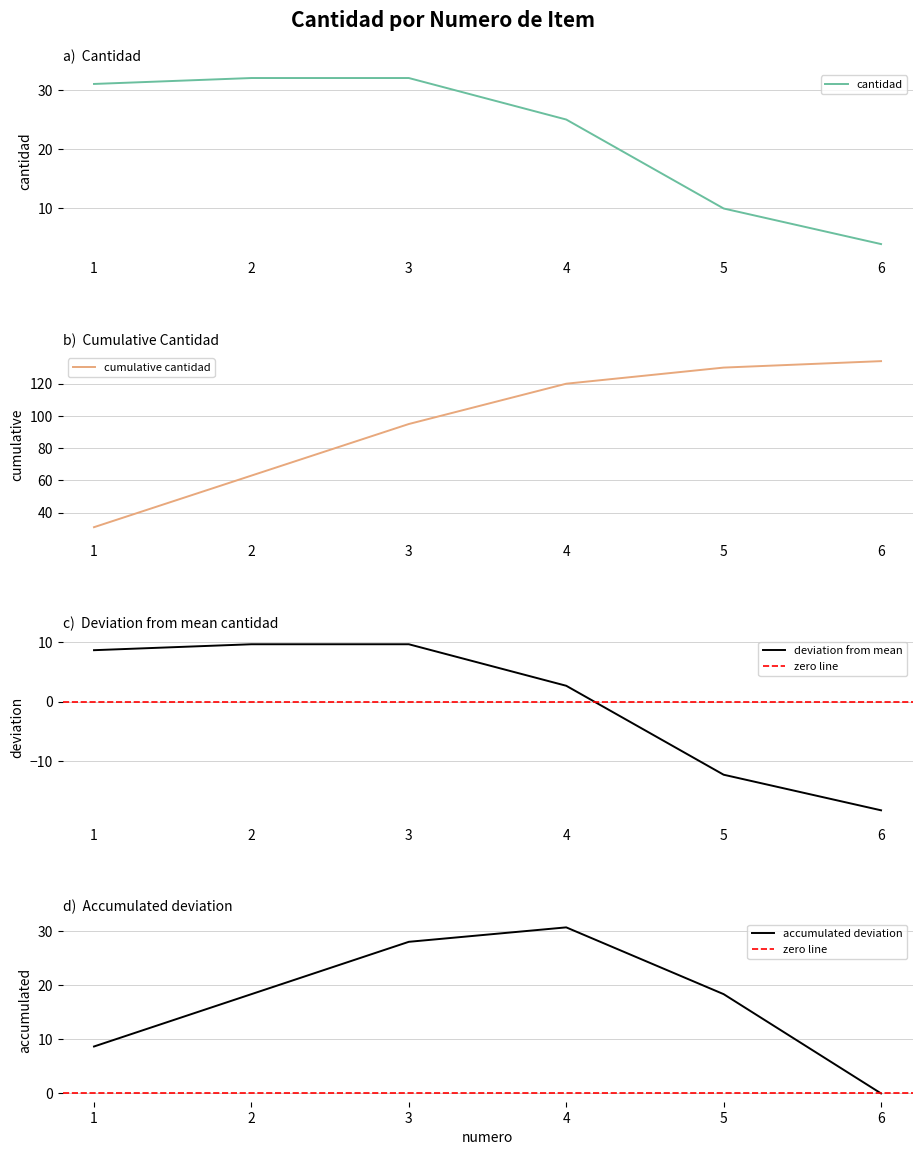

Reading left to right, what are all the values shown in this chart?

1=31	2=32	3=32	4=25	5=10	6=4